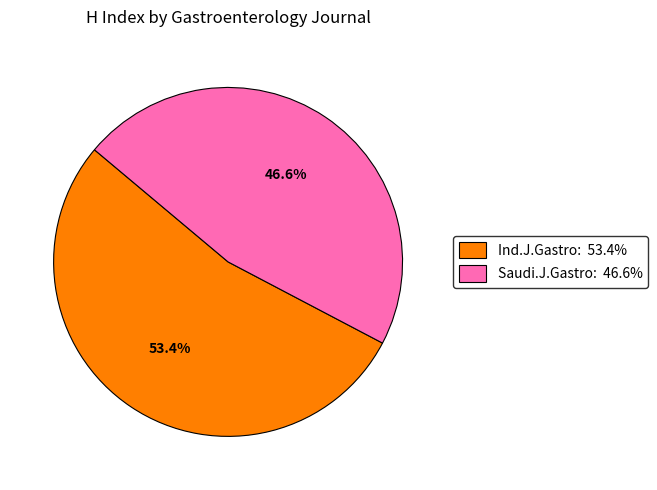

Is there any slice that represents more than half of the pie?

Yes